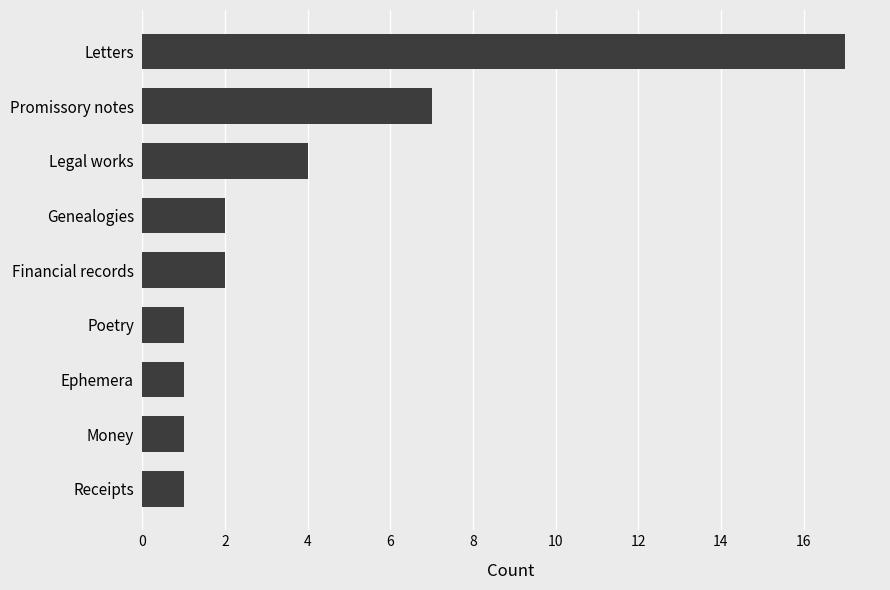

True or false: the data shows 3 at Genealogies.

False